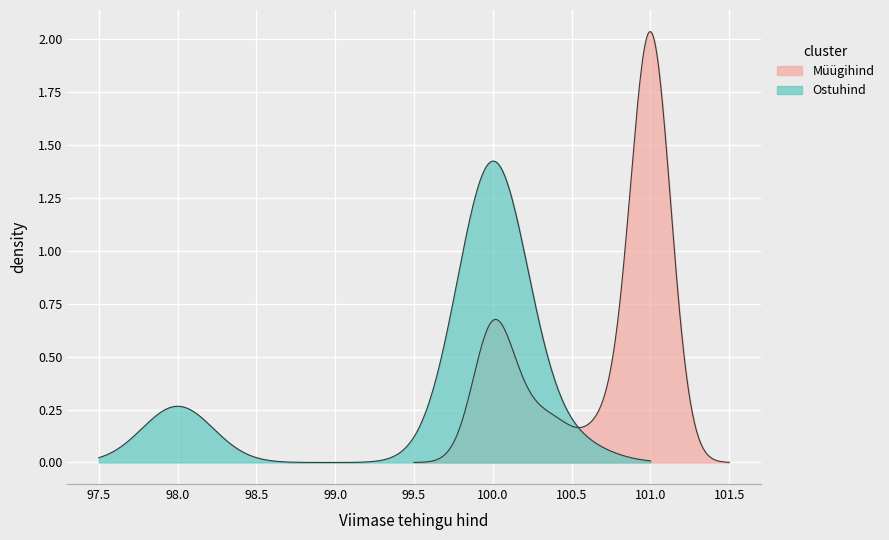

How many Ostuhind values are between 100 and 101?

17